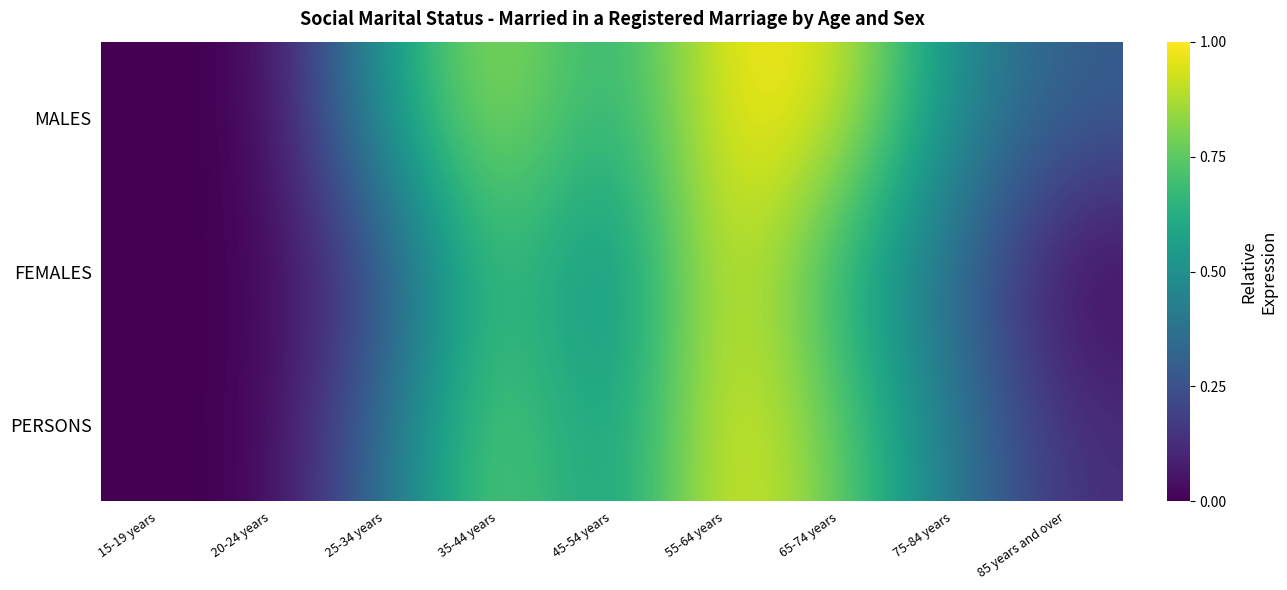

At how many categories does at least one series exceed 0?

7